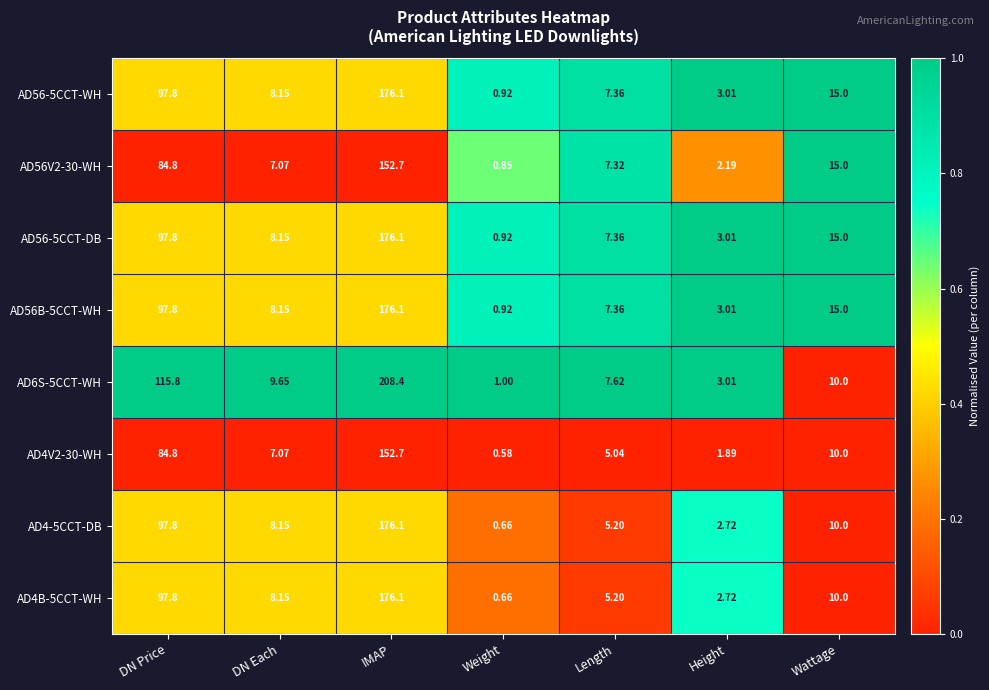

Is the value of AD4-5CCT-DB at Length greater than the value of AD56V2-30-WH at Length?

No